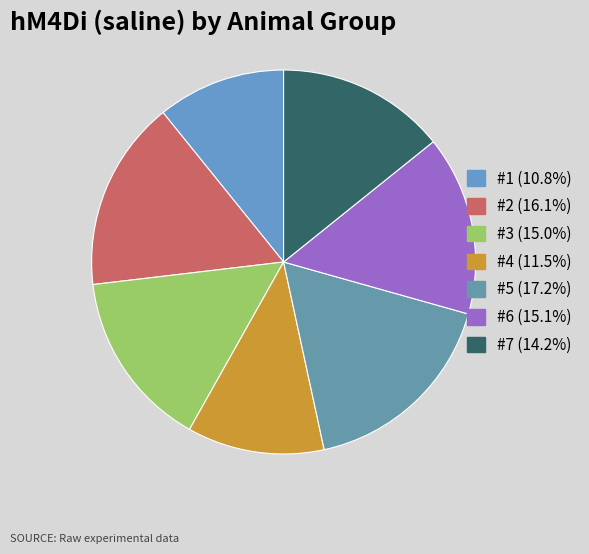

Is there a majority slice in this chart?

No